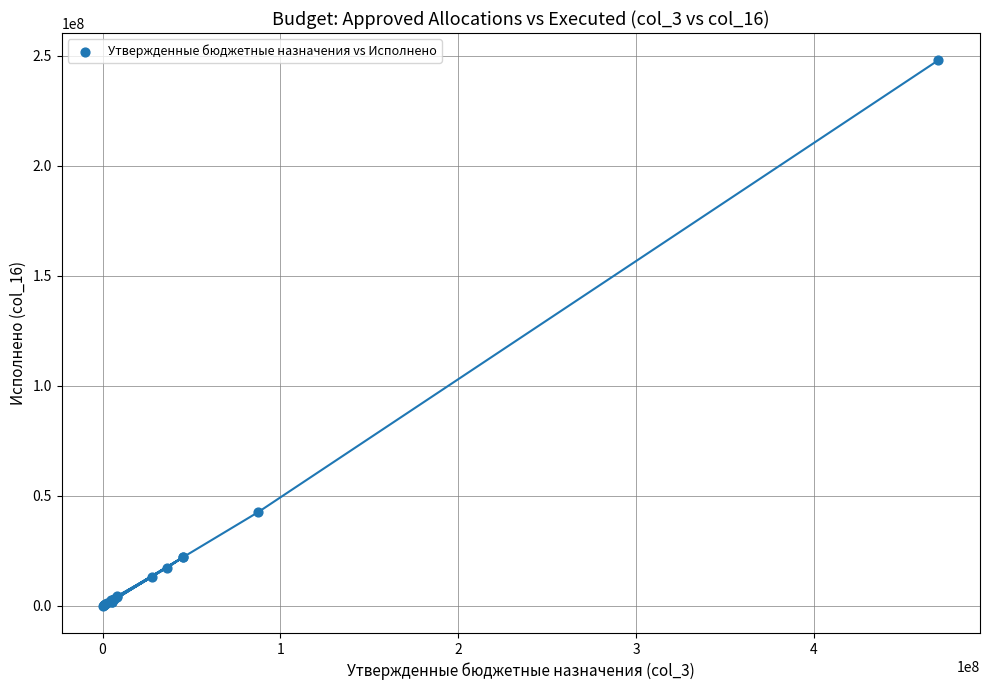

What Y value in the scatter plot is closest to 124060298?

42710277.2